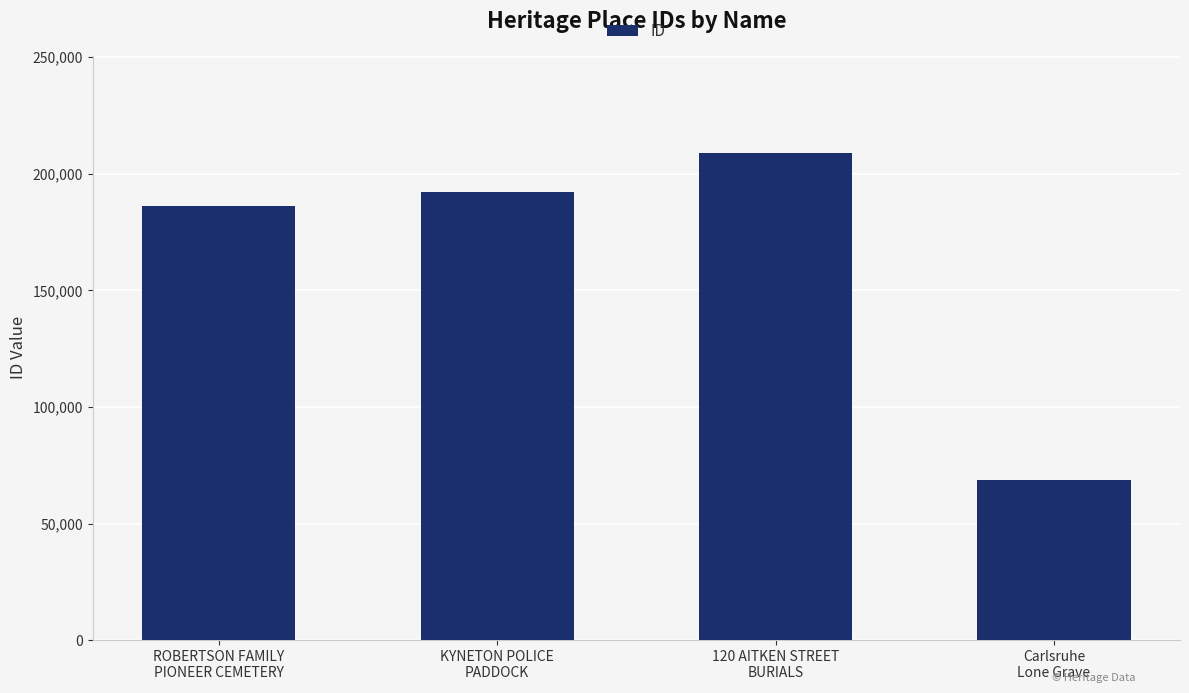

What is the label of the 2nd bar from the left?

KYNETON POLICE
PADDOCK